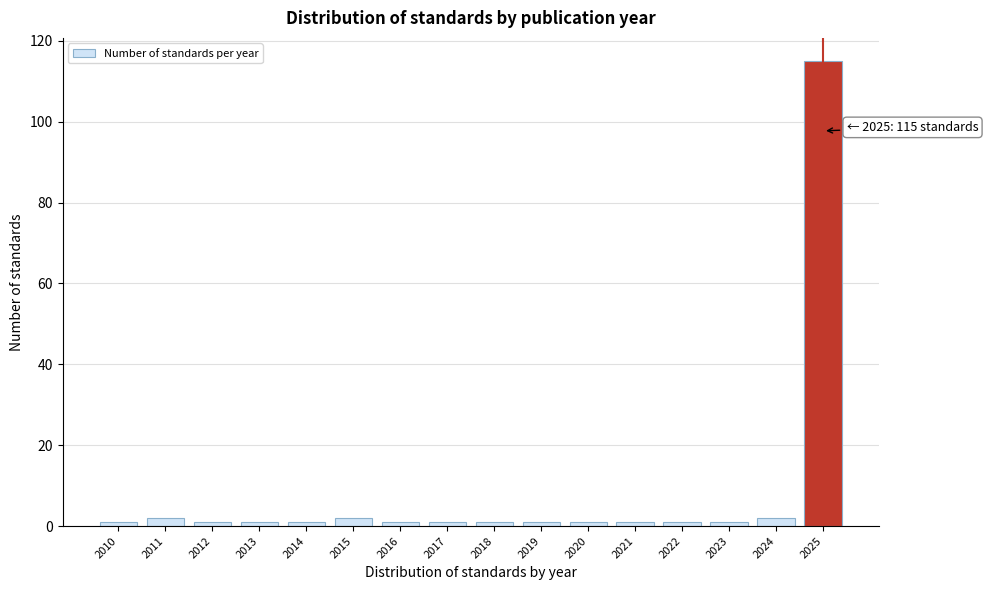

Reading left to right, extract all data points from this chart.

2010=1	2011=2	2012=1	2013=1	2014=1	2015=2	2016=1	2017=1	2018=1	2019=1	2020=1	2021=1	2022=1	2023=1	2024=2	2025=115